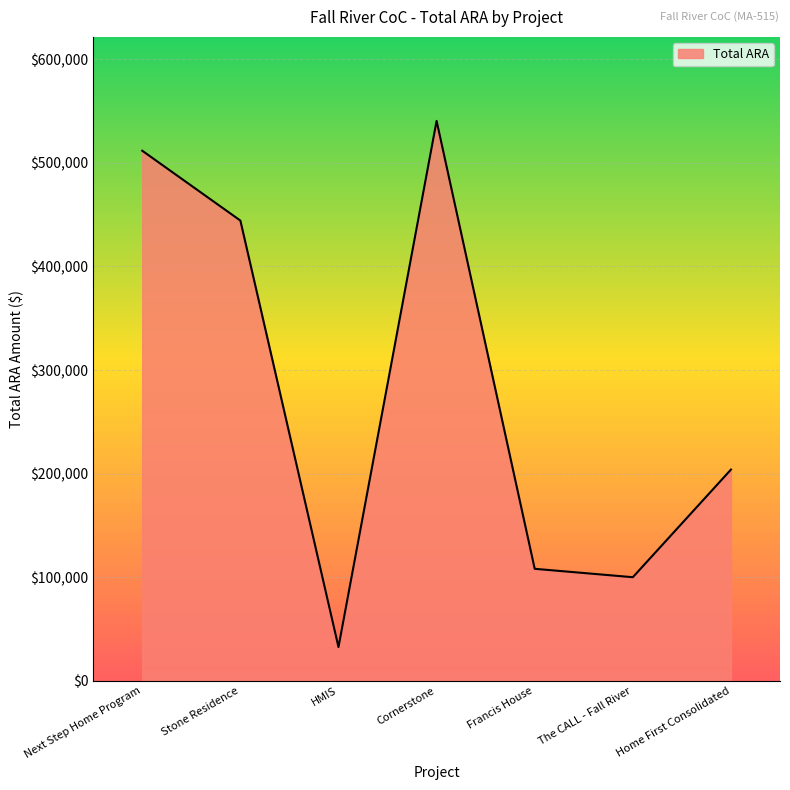

Which has a higher value, Cornerstone or Stone Residence?

Cornerstone